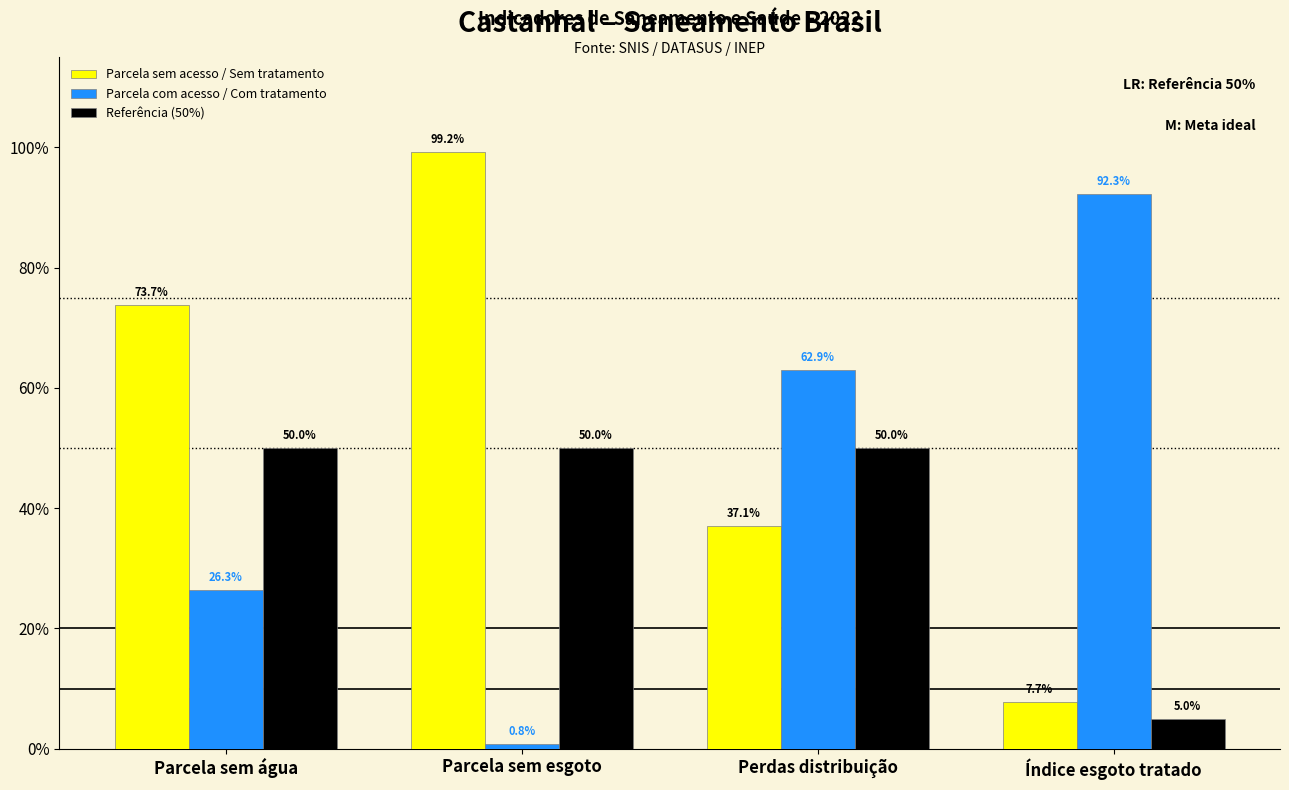

Reading left to right, list all the values displayed in this chart.

Parcela sem acesso / Sem tratamento: Parcela sem água=0.7	Parcela sem esgoto=1.0	Perdas distribuição=0.4	Índice esgoto tratado=0.1
Parcela com acesso / Com tratamento: Parcela sem água=0.3	Parcela sem esgoto=0.0	Perdas distribuição=0.6	Índice esgoto tratado=0.9
Referência (50%): Parcela sem água=0.5	Parcela sem esgoto=0.5	Perdas distribuição=0.5	Índice esgoto tratado=0.1